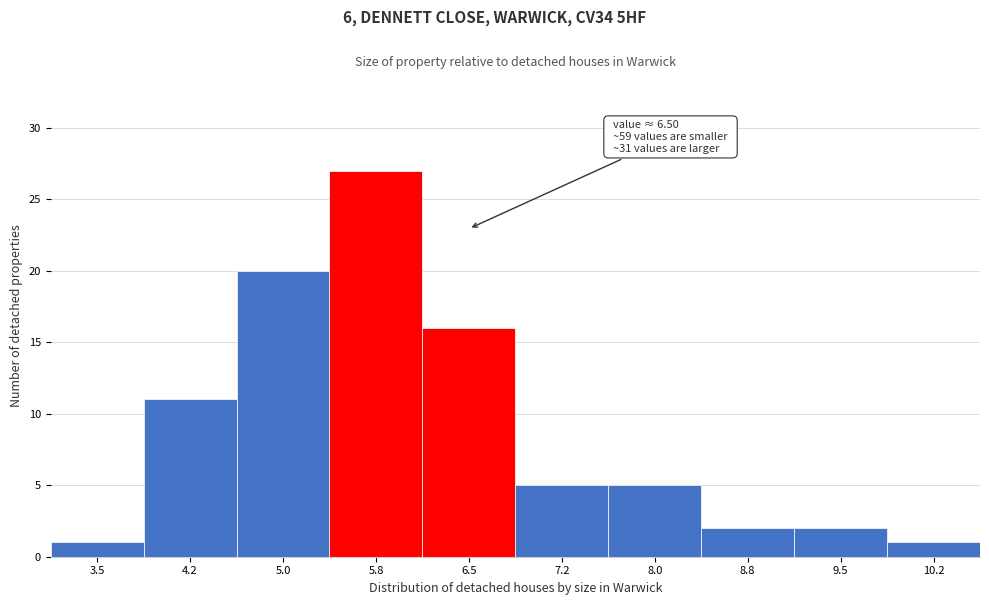

Reading left to right, extract all data points from this chart.

1	11	20	27	16	5	5	2	2	1